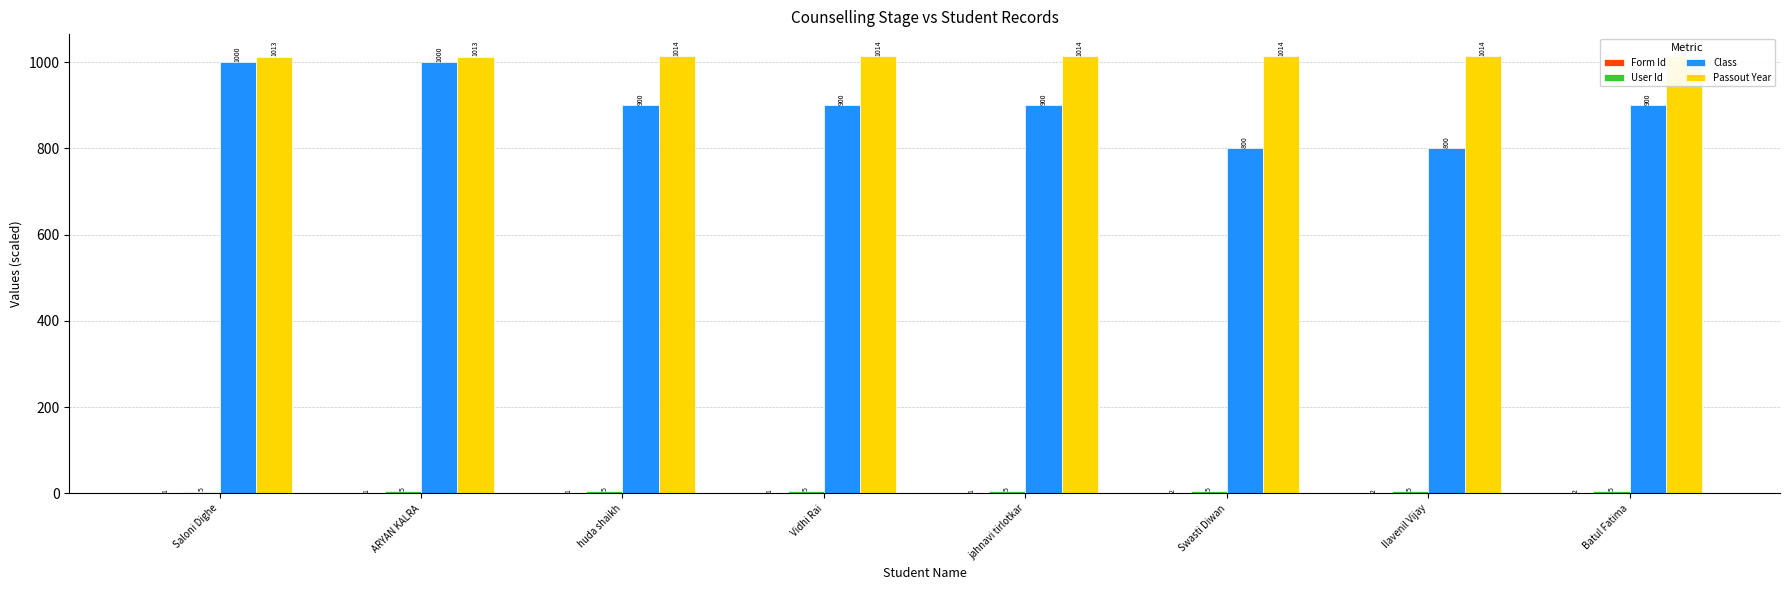

What value does the Class series have at jahnavi tirlotkar?

900.0